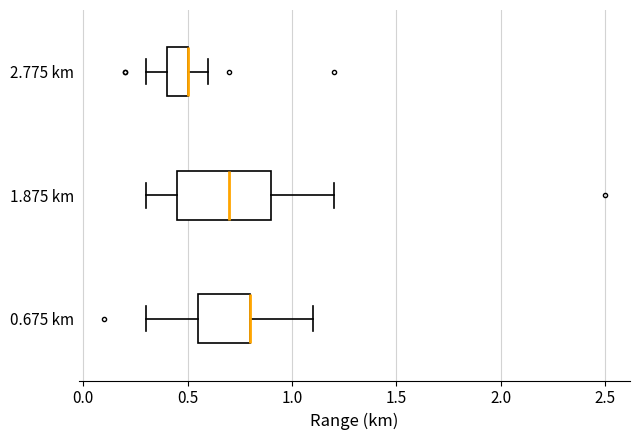

Reading bottom to top, read every box against the x-axis: the position of its median line, the range the box covers, and the ends of its whiskers. The values are not printed on the chart, so give them approximately, as read against the axis.

0.675 km: median 0.80 (drawn on the box's right edge), box 0.55 to 0.80, whiskers 0.30 to 1.10
1.875 km: median 0.70, box 0.45 to 0.90, whiskers 0.30 to 1.20
2.775 km: median 0.50 (drawn on the box's right edge), box 0.40 to 0.50, whiskers 0.30 to 0.60